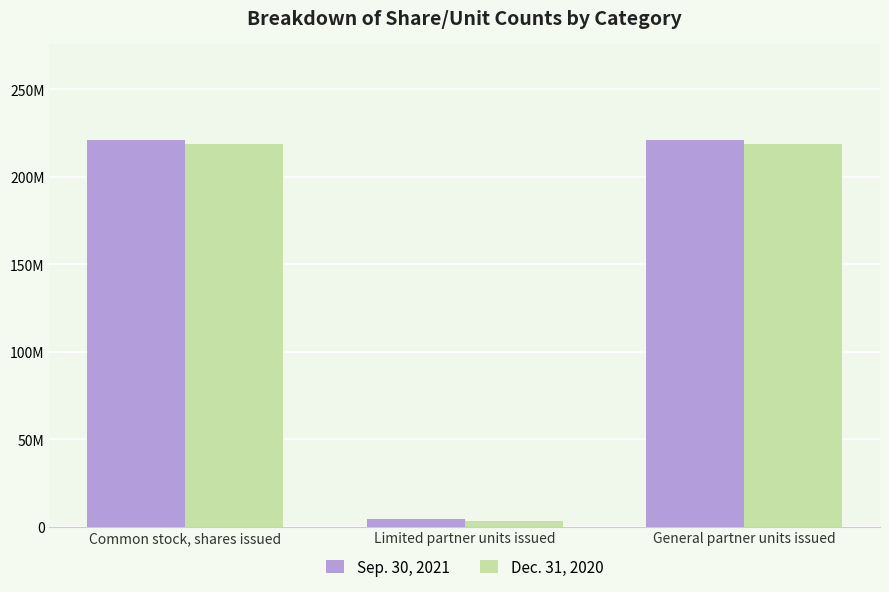

Which series has the largest total across all categories?

Sep. 30, 2021